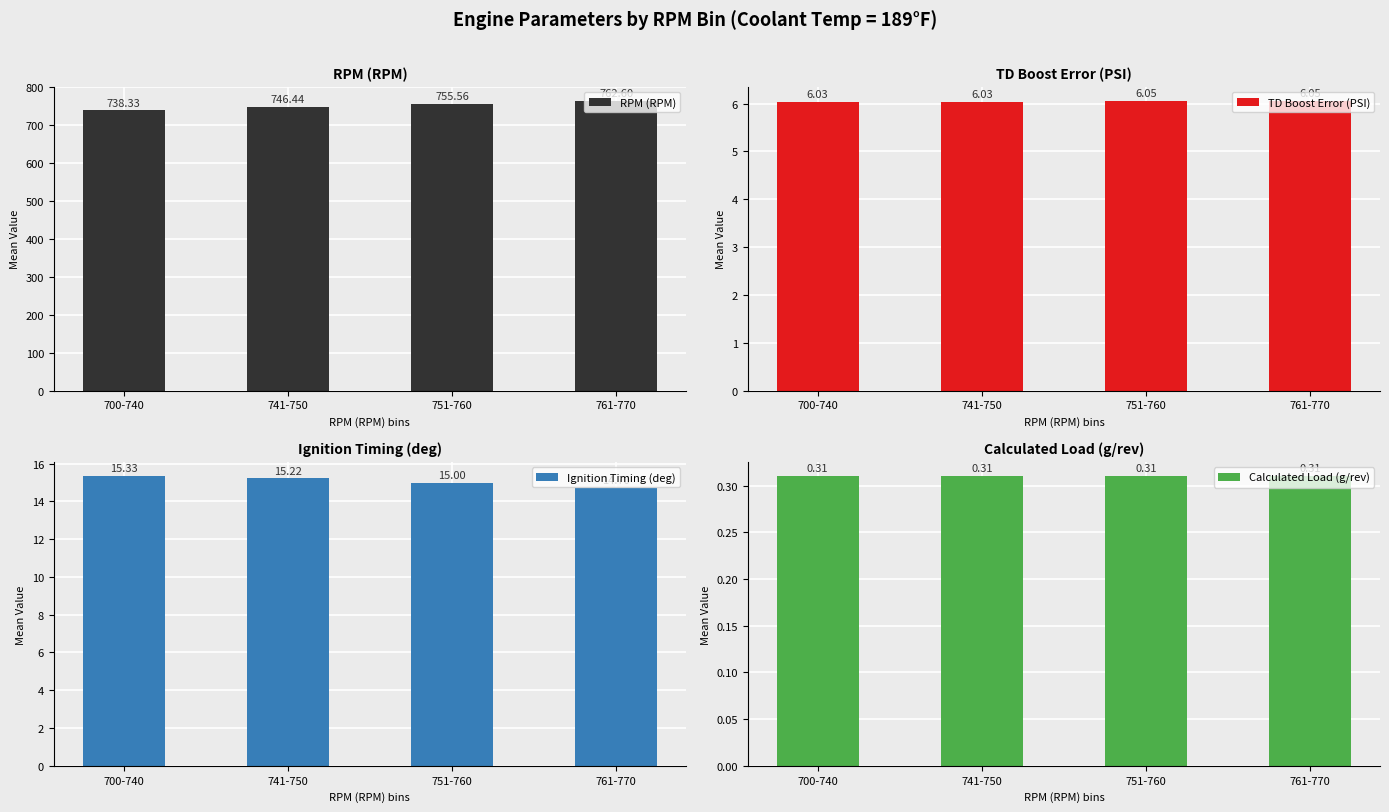

Reading left to right, extract all data points from this chart.

RPM (RPM): 738.3	746.4	755.6	762.6
TD Boost Error (PSI): 6.0	6.0	6.0	6.0
Ignition Timing (deg): 15.3	15.2	15.0	14.7
Calculated Load (g/rev): 0.3	0.3	0.3	0.3